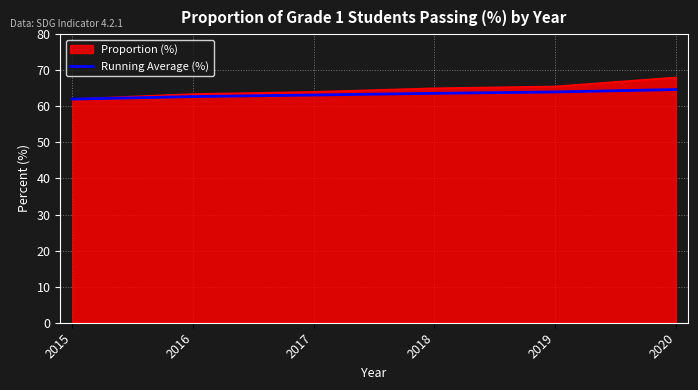

True or false: Proportion (%) has a value of 103.0 at 2016.

False